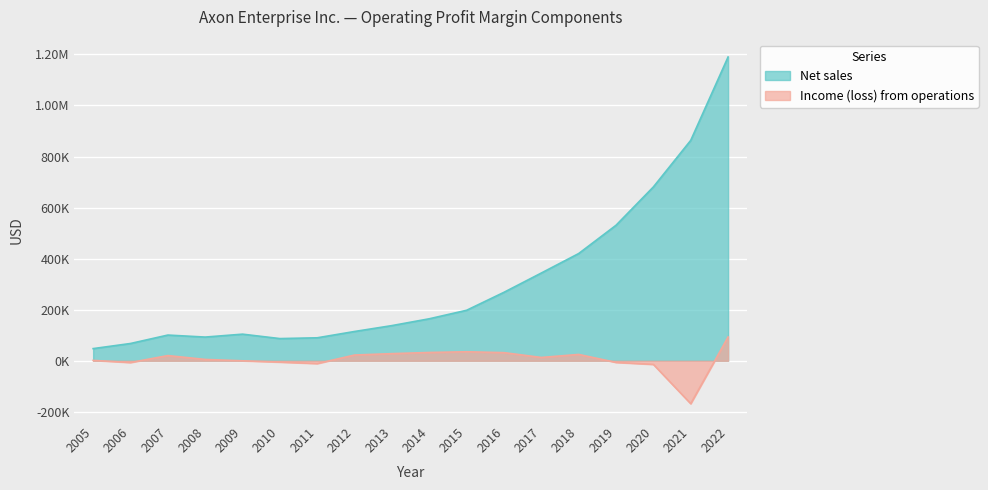

At which label is Income (loss) from operations closest to -37435?

2020